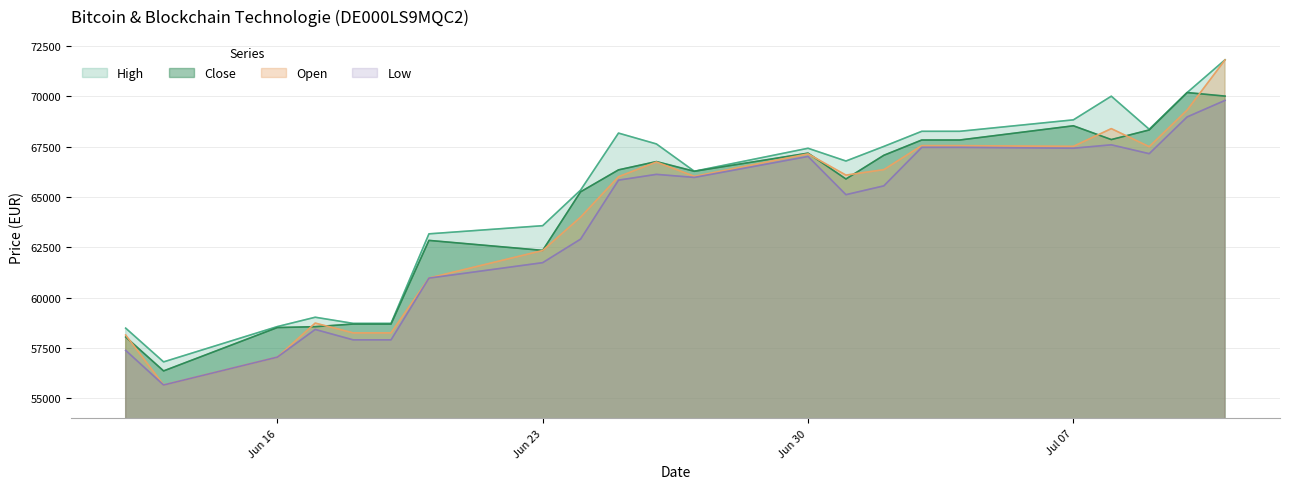

Reading right to left, list all the values displayed in this chart.

Open: 71816	69323	67504	68402	67520	67557	67557	66364	66092	67148	66030	66744	66010	64001	62345	60976	58251	58251	58738	57046	55662	58145
High: 71822	70194	68371	70014	68838	68269	68269	67518	66792	67426	66284	67641	68180	65346	63578	63173	58724	58724	59029	58564	56810	58487
Low: 69805	68983	67157	67598	67428	67471	67471	65558	65120	67020	65977	66129	65842	62910	61741	60973	57905	57905	58422	57046	55661	57382
Close: 70018	70194	68336	67858	68543	67836	67836	67077	65899	67183	66282	66764	66352	65261	62351	62847	58690	58690	58559	58516	56361	58047